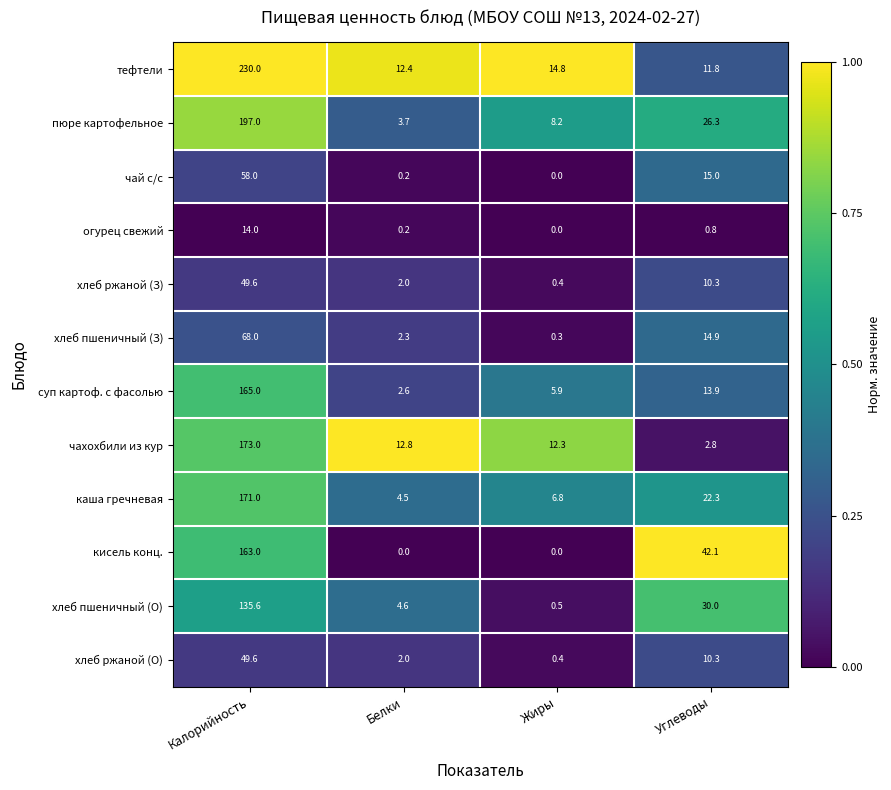

Which series changed the most between Белки and Жиры?

пюре картофельное